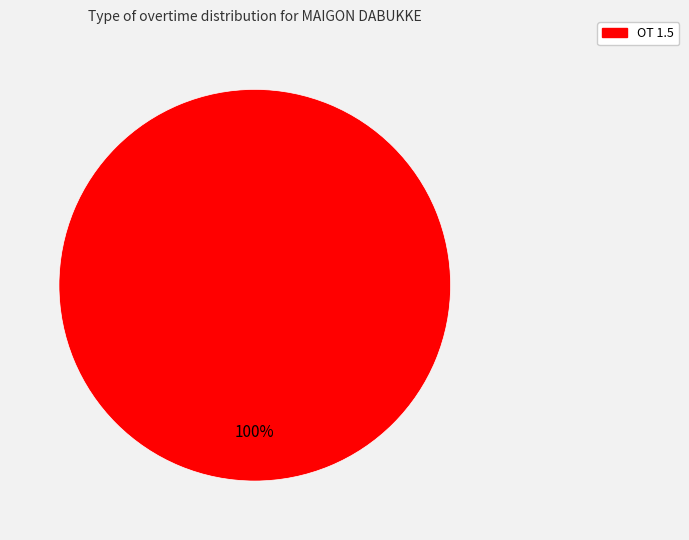

Is there a majority slice in this chart?

Yes